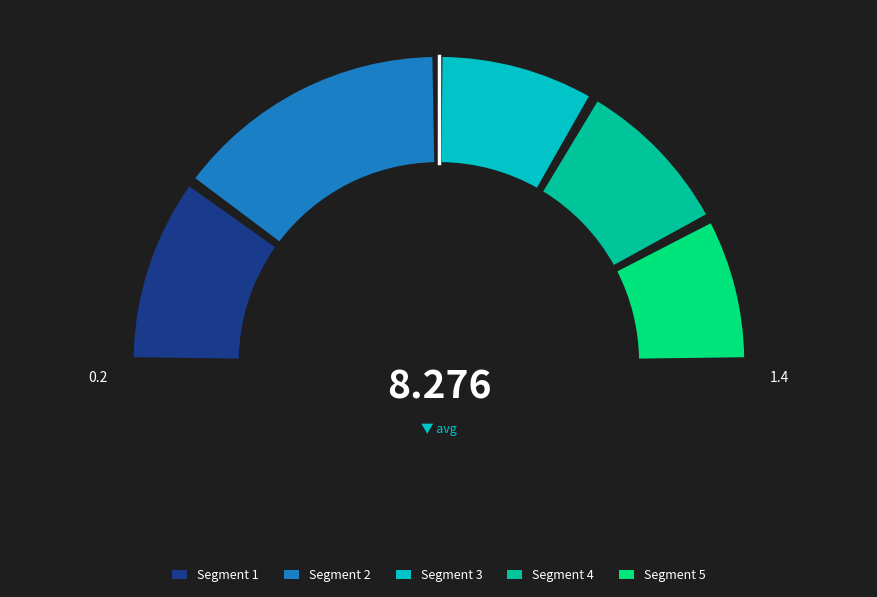

To the nearest percent, what is the difference between the largest and smallest slice percentages?

13%